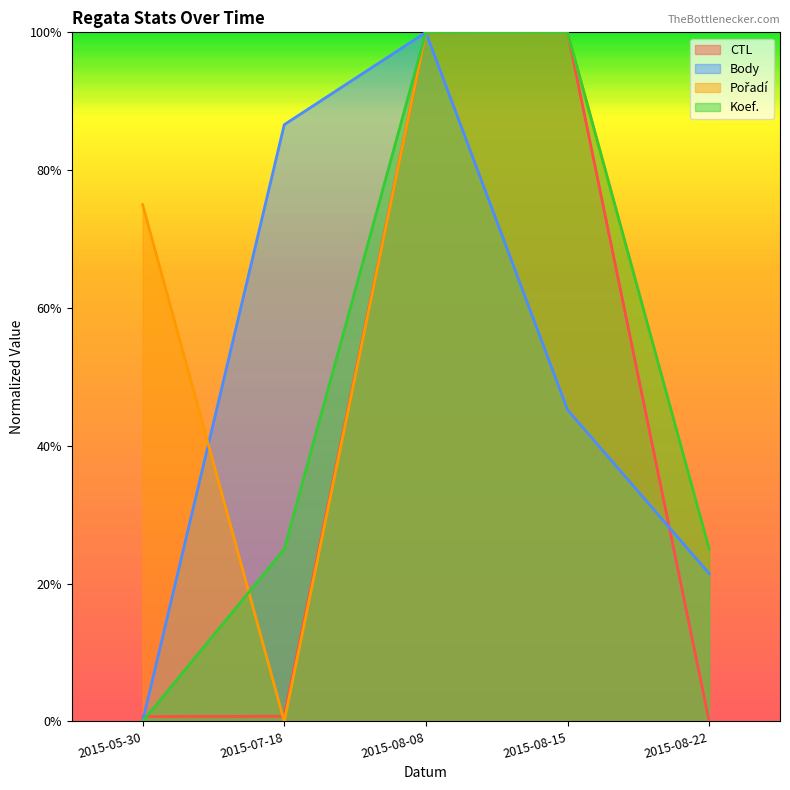

True or false: CTL and Koef. cross at least once.

True